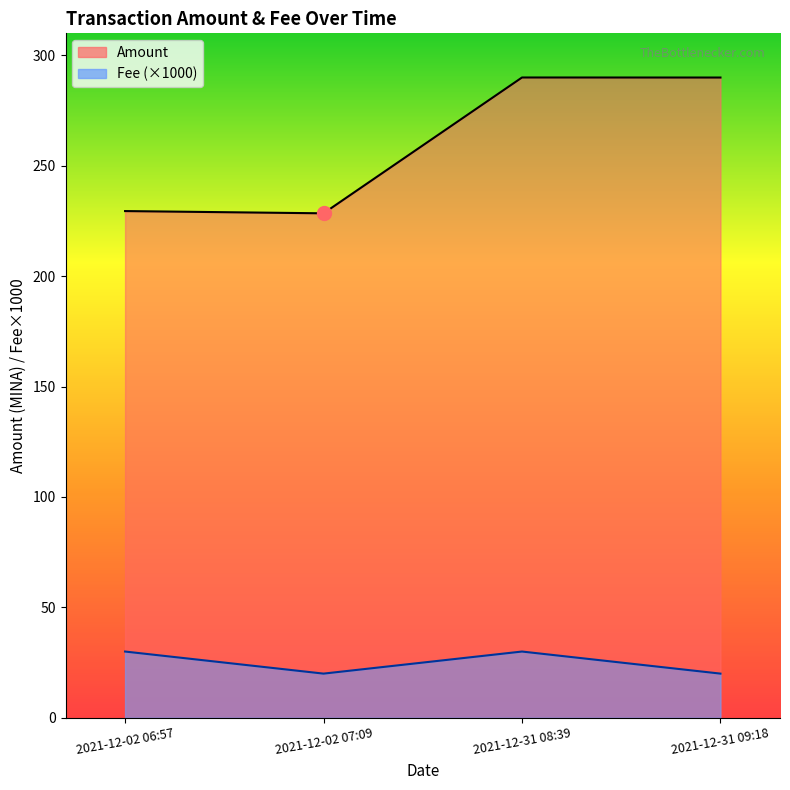

Where is the first local maximum for Fee?

2021-12-31 08:39